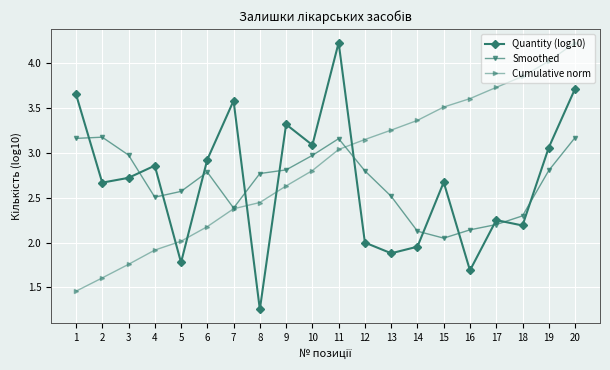

The value of Quantity (log10) at 12 is 2.0. True or false?

True